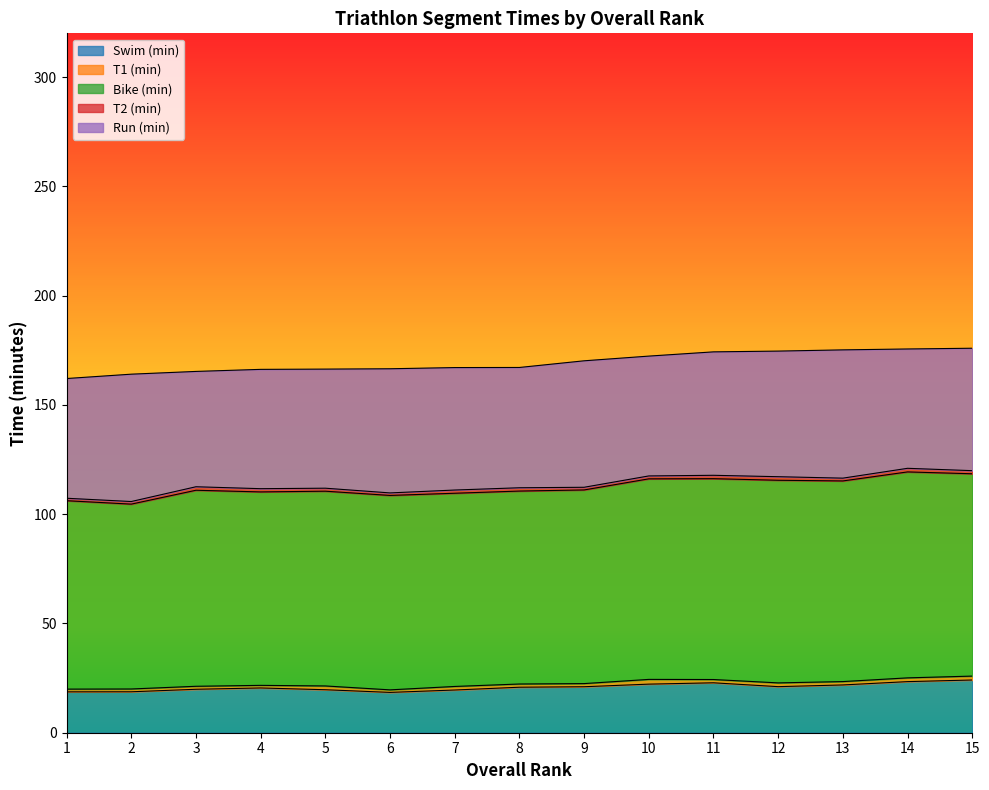

Which series changed the most between 10 and 13?

Run (min)